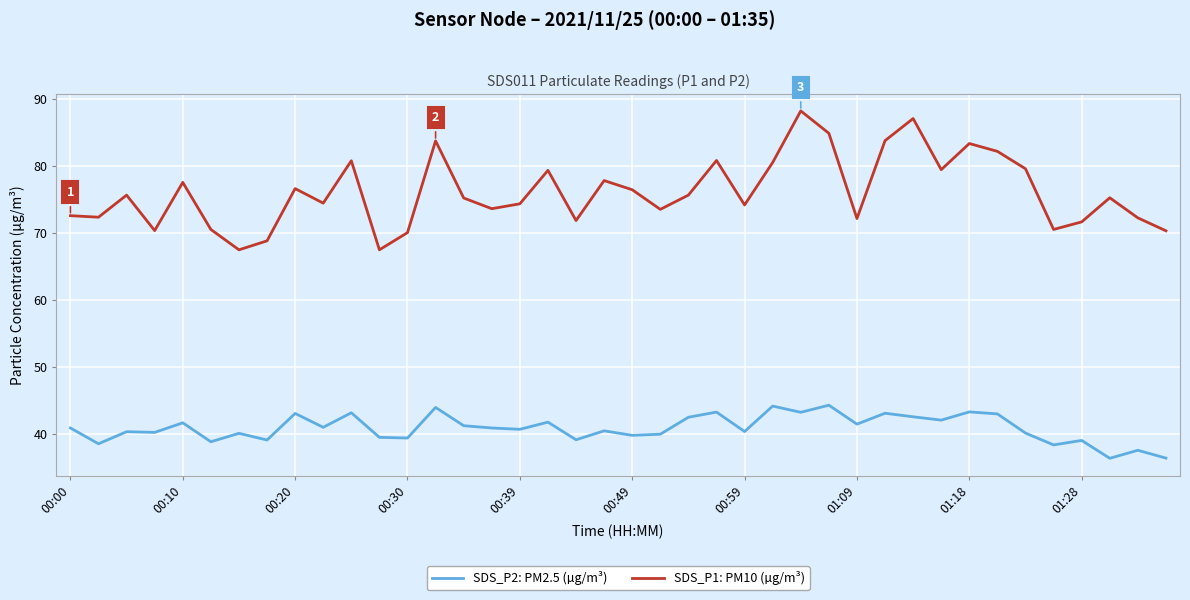

What is the maximum value for SDS_P2: PM2.5 (µg/m³)?

44.2